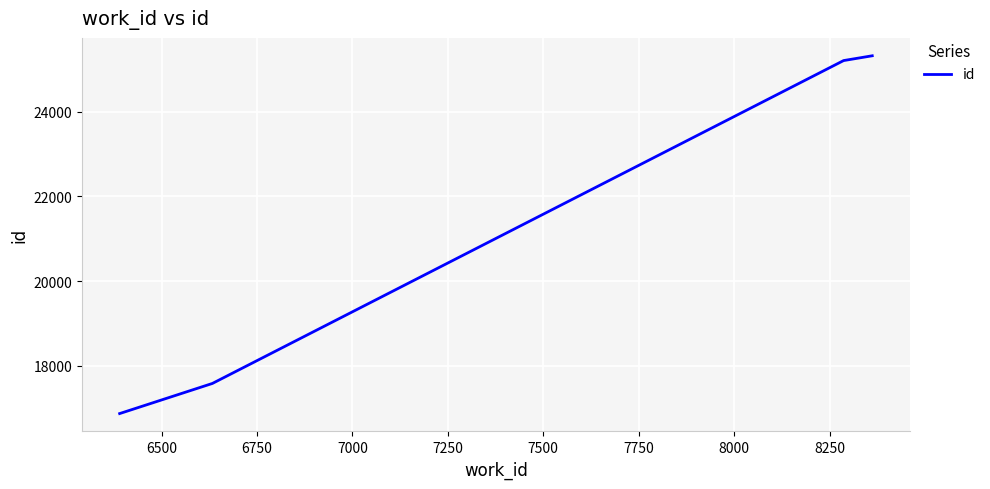

What is the difference between the maximum and second lowest values?

7734